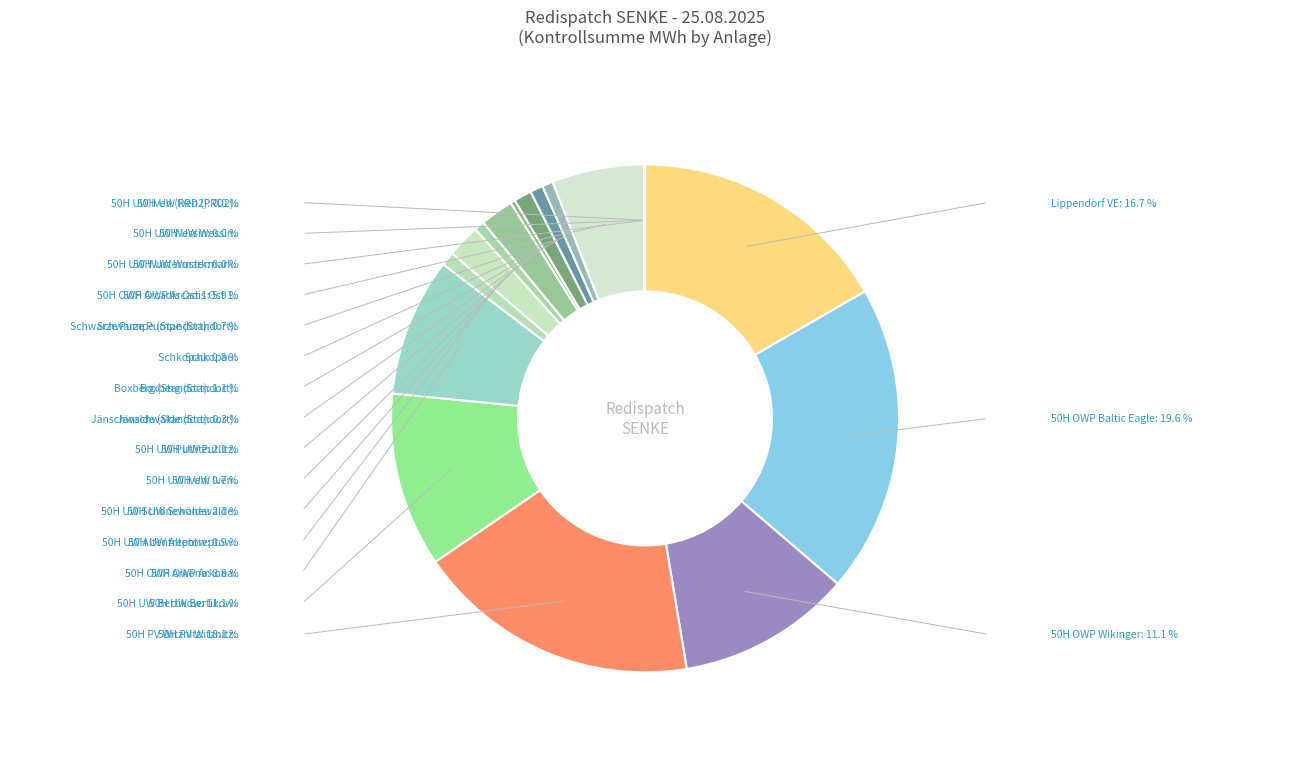

What is the ratio of the value at Boxberg (Standort) to the value at 50H UW Schönewalde?

0.5